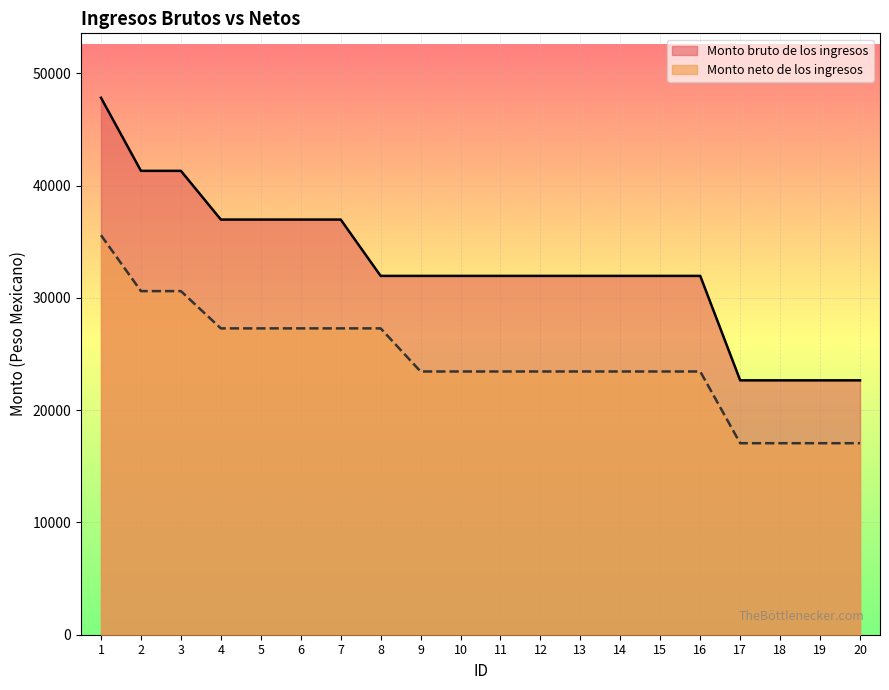

What is the maximum value for Monto bruto de los ingresos?

47818.5